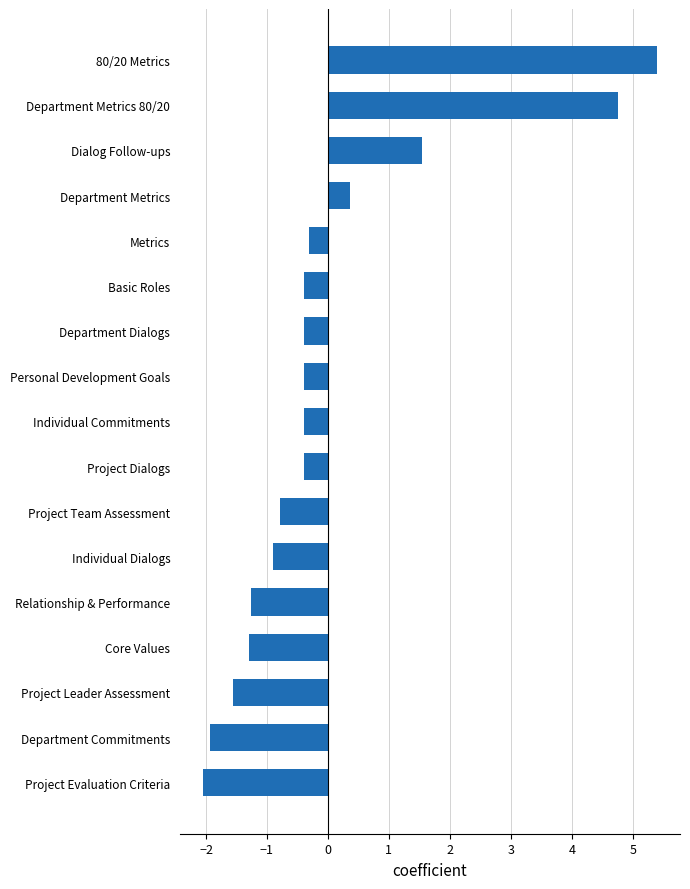

What is the difference between the maximum and second lowest values?

7.3